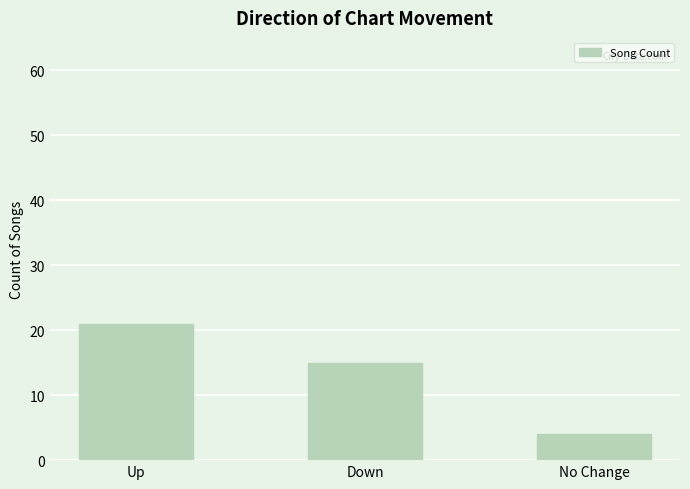

What is the maximum value shown in the chart?

21